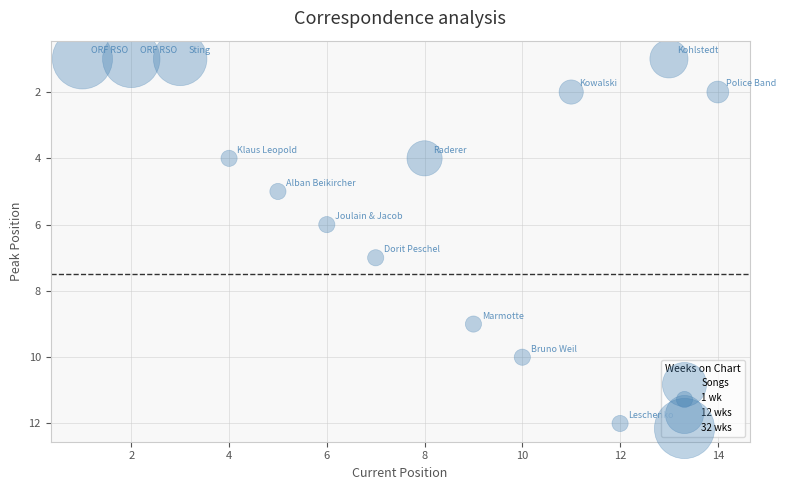

What is the range of Y values (max minus min)?

11